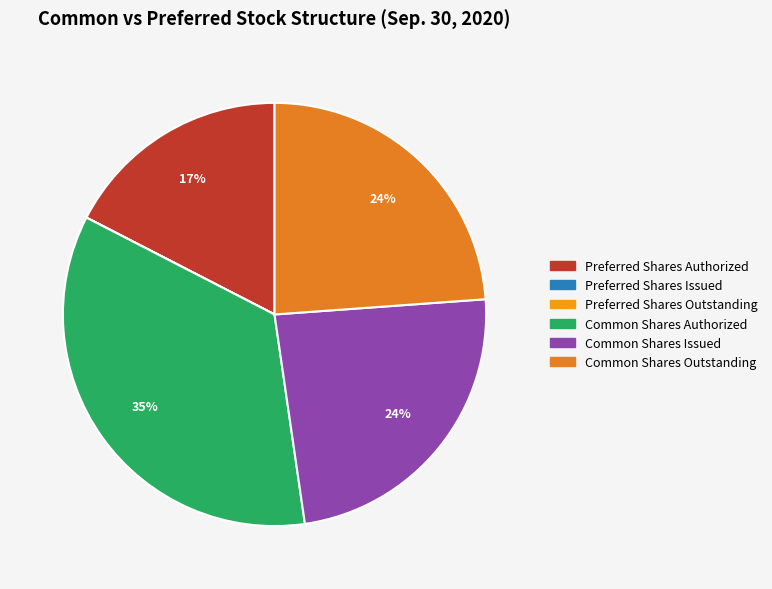

Between Common Shares Outstanding and Preferred Shares Issued, which is larger?

Common Shares Outstanding